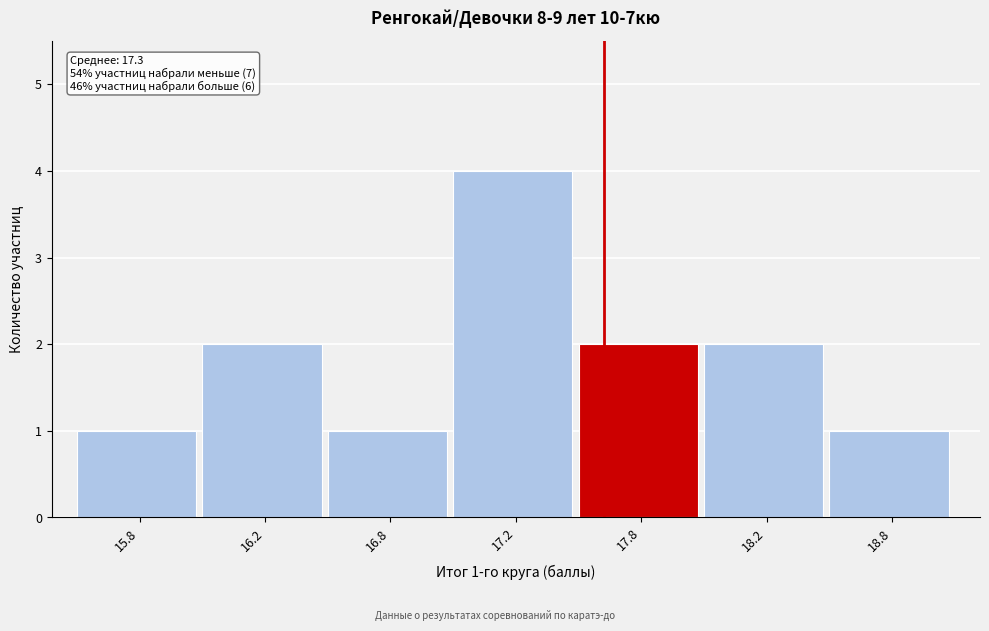

Reading left to right, what are all the values shown in this chart?

15.8=1	16.2=2	16.8=1	17.2=4	17.8=2	18.2=2	18.8=1